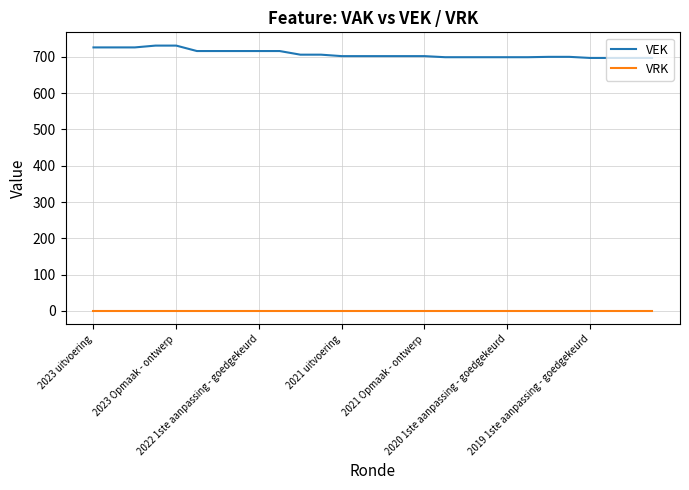

List the series in order of their peak value, highest first.

VEK, VRK